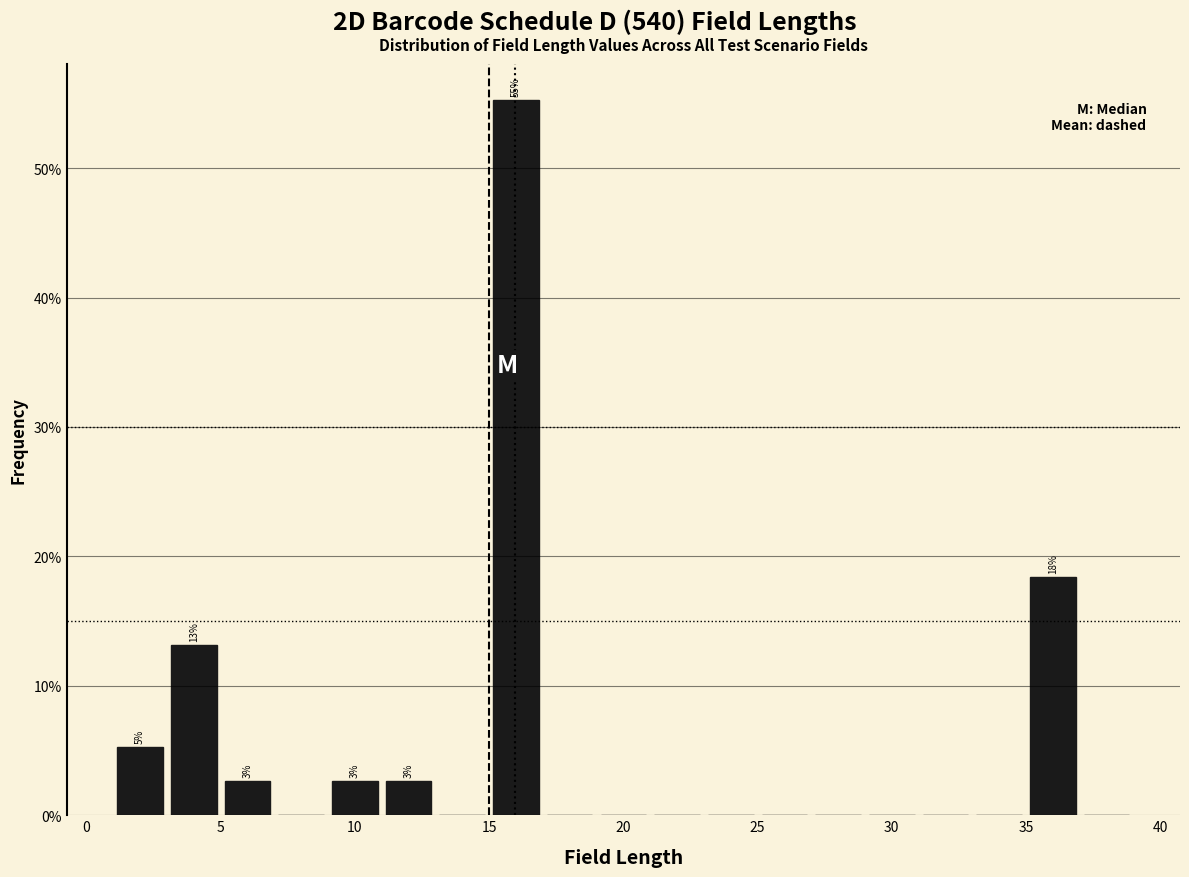

Over which range of the x-axis is the bar tallest?

15 to 17